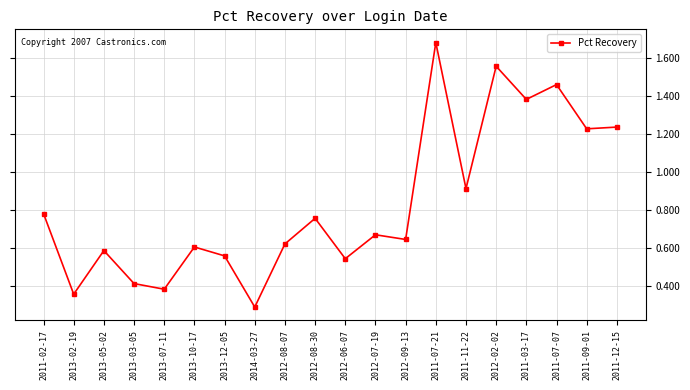

Is it true that the value at 2012-09-13 is 1.1?

False